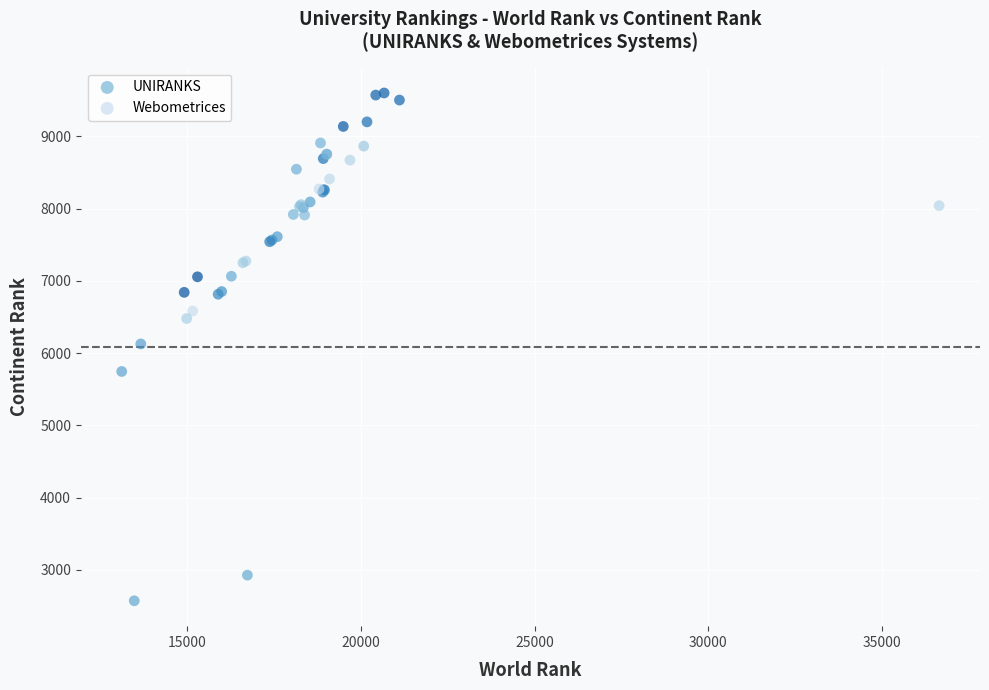

Which series has the widest spread of Y values?

Webometrices